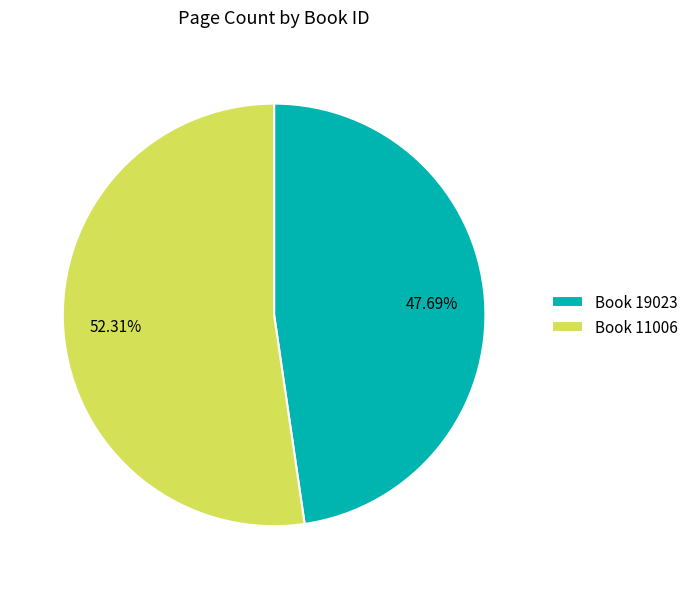

Rank the categories by value from lowest to highest.

Book 19023, Book 11006